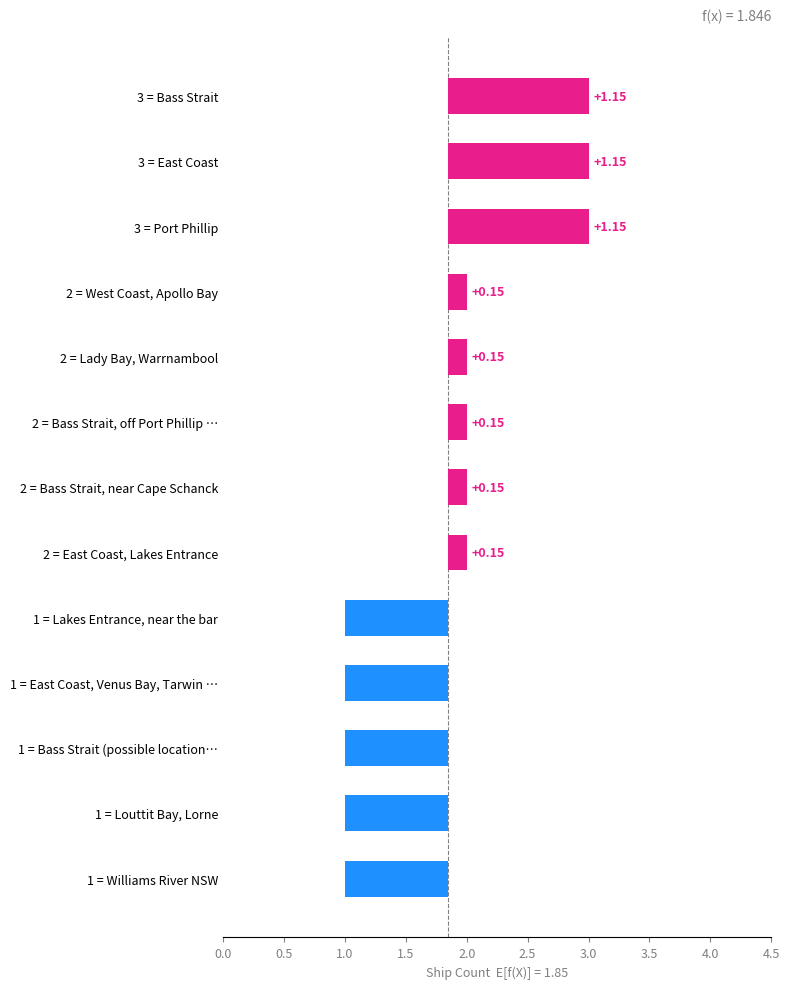

Are the bars horizontal?

Yes